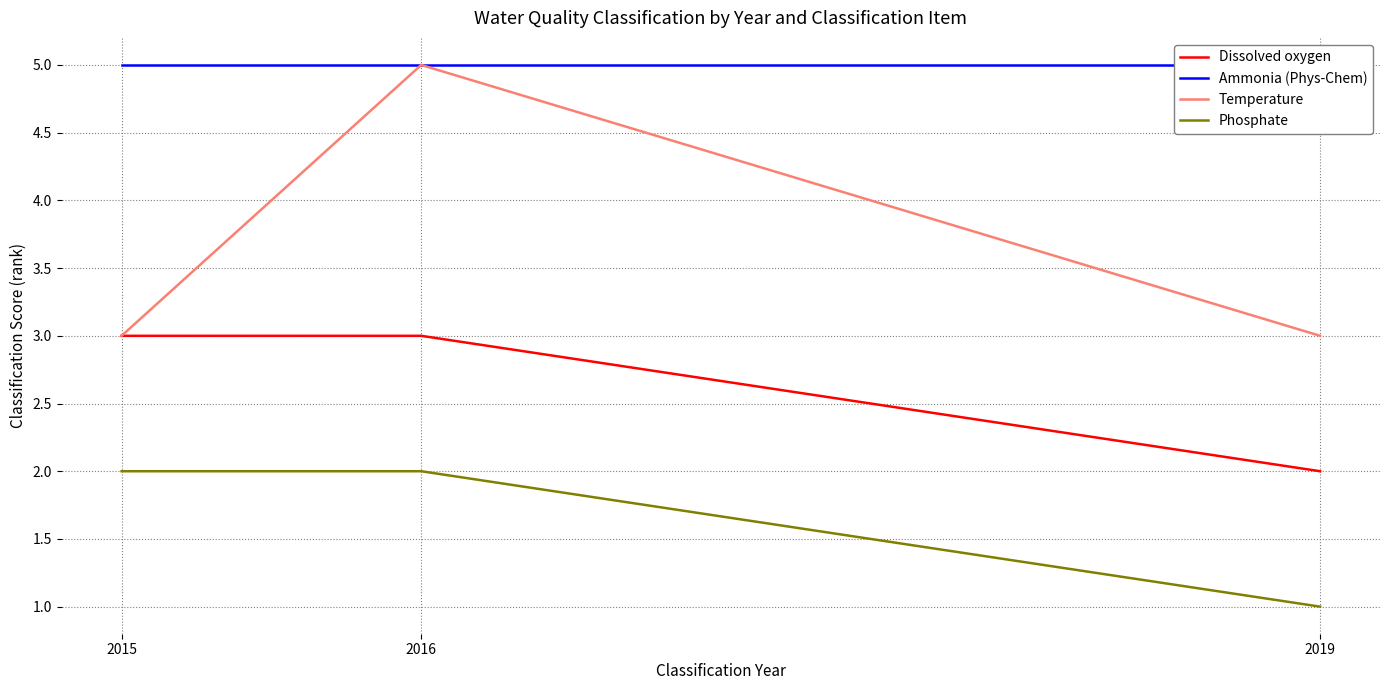

What is the approximate value of Ammonia (Phys-Chem) at 2019?

5